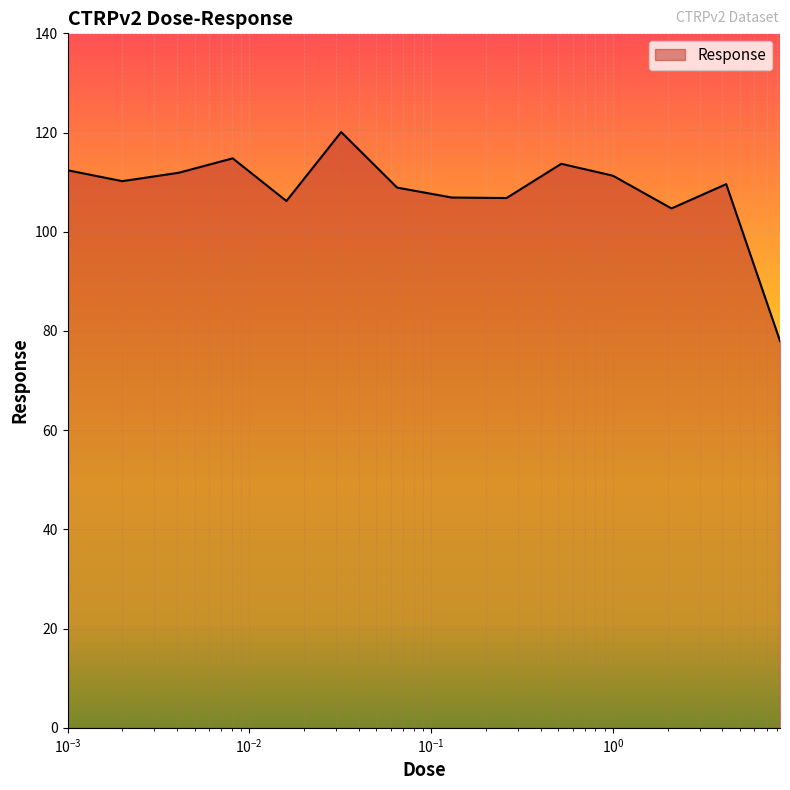

Count the number of categories in the chart.

14